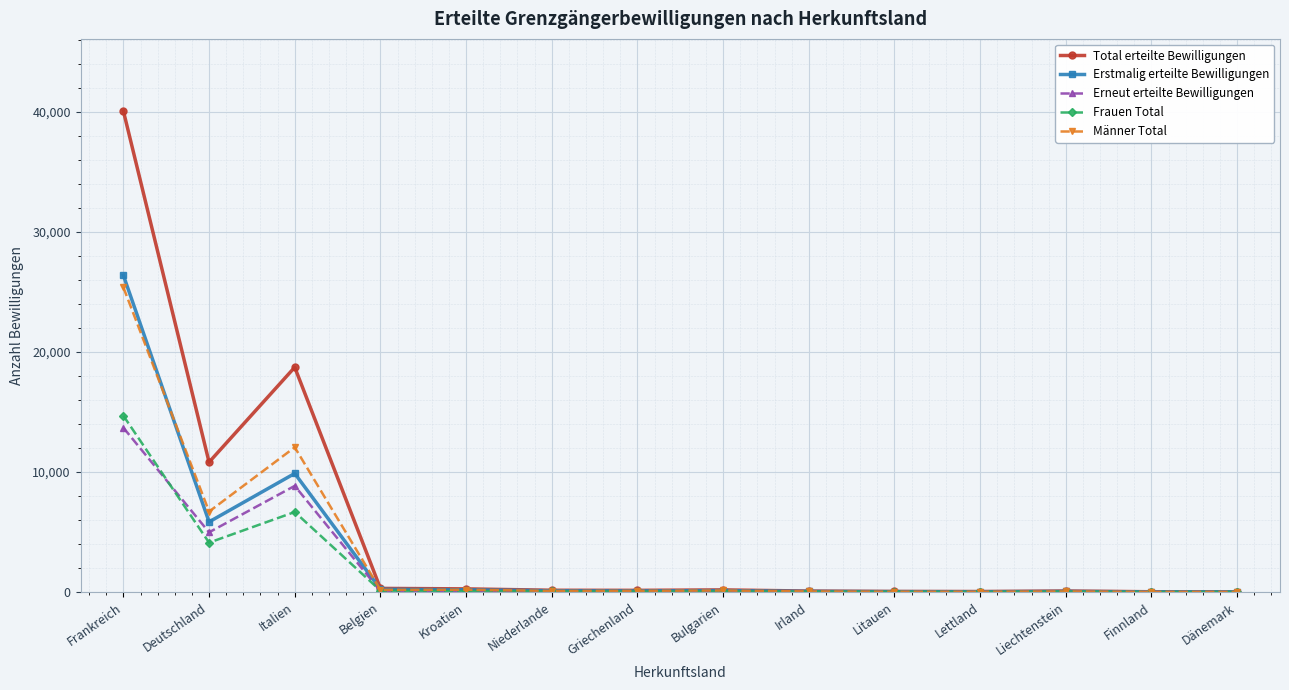

What is the maximum value for Erneut erteilte Bewilligungen?

13684